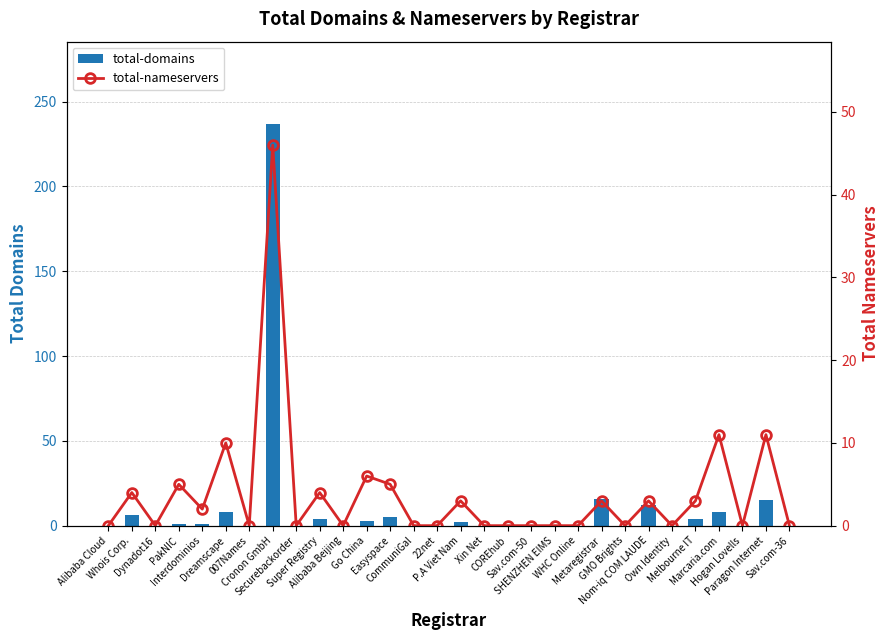

Count the number of data series in this chart.

2